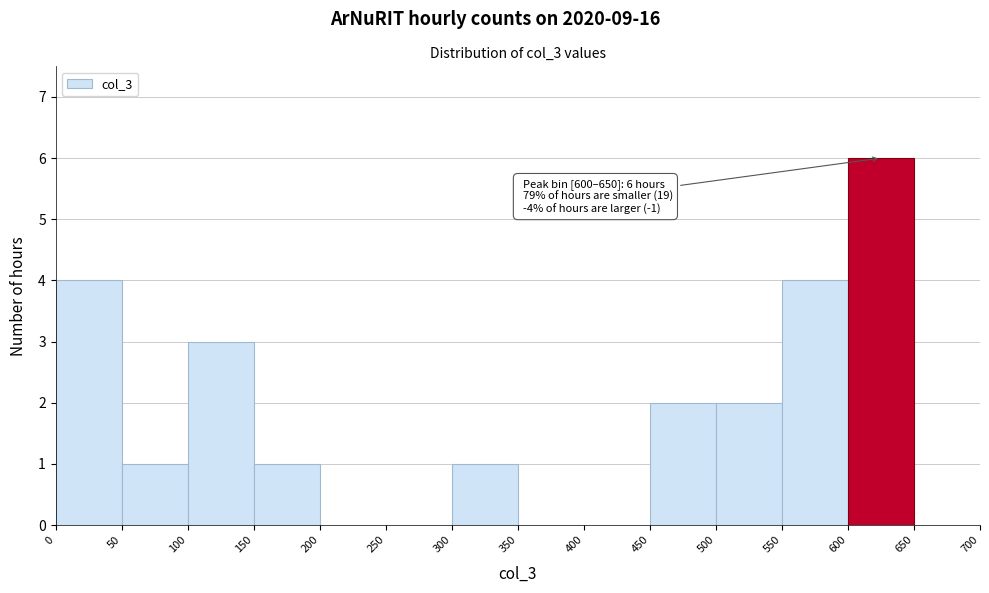

Over which range of the x-axis is the bar tallest?

600 to 650